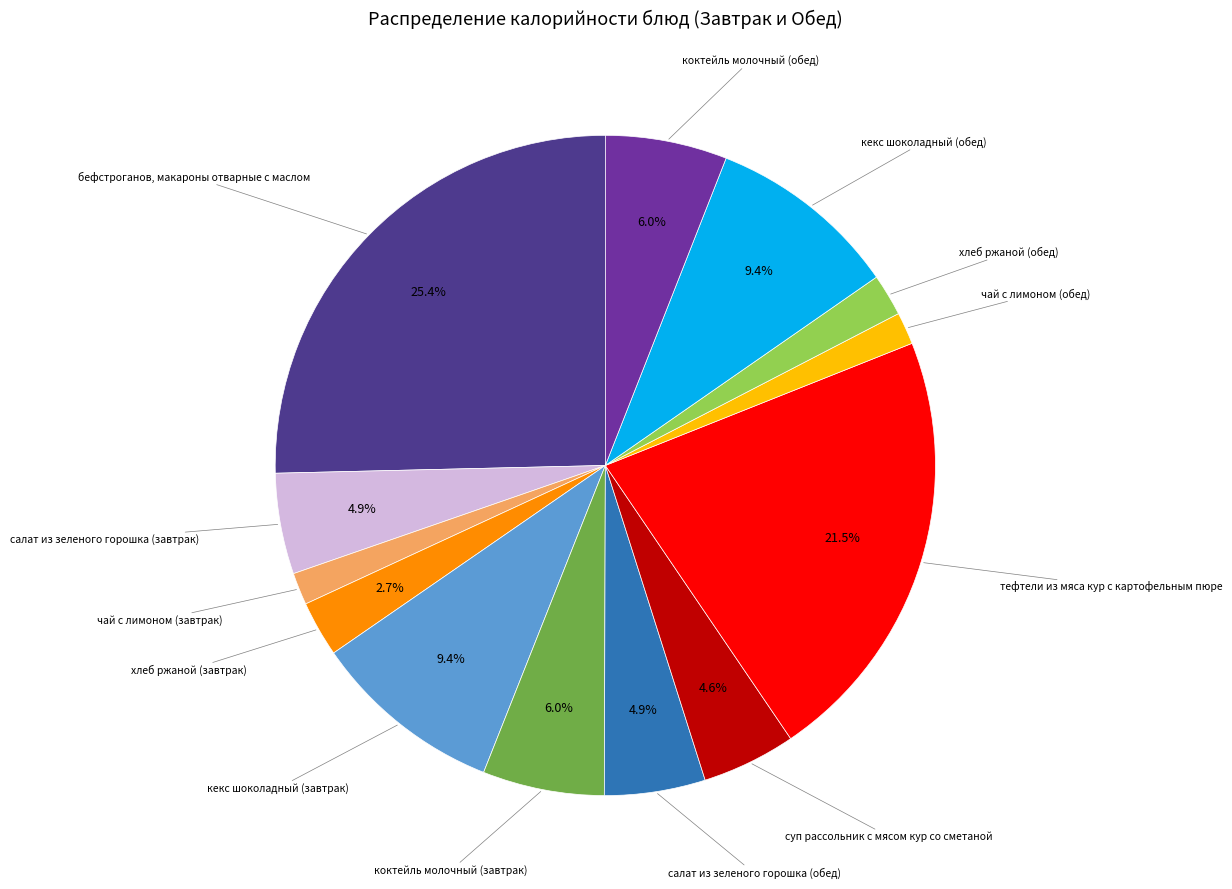

Count the number of slices in the pie.

13